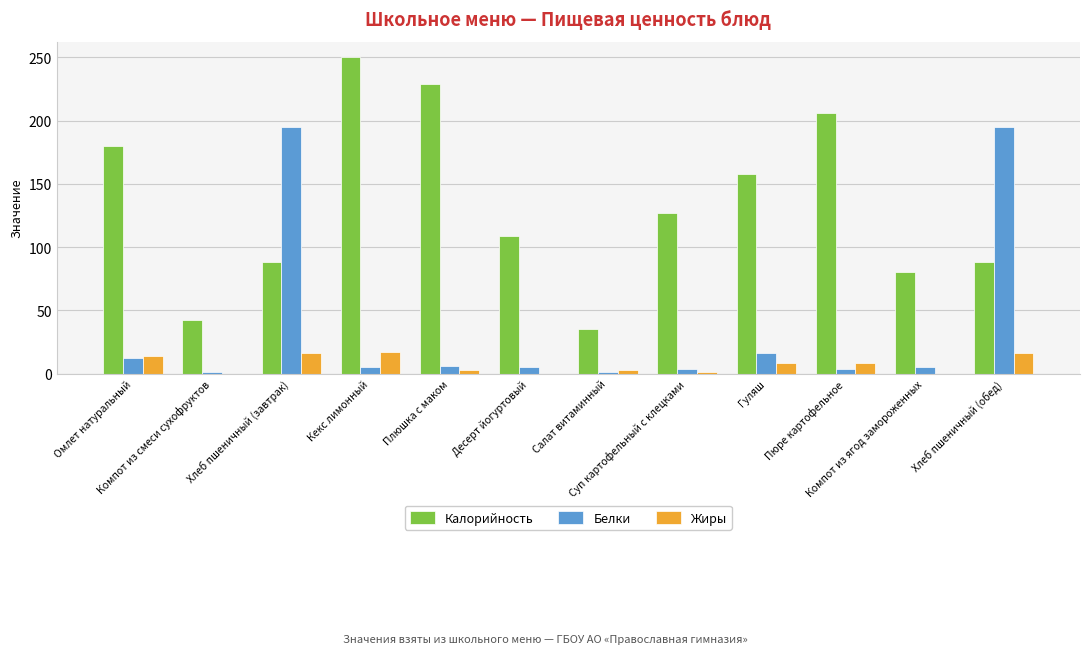

What is the spread (max minus min) of values at Хлеб пшеничный (обед)?

179